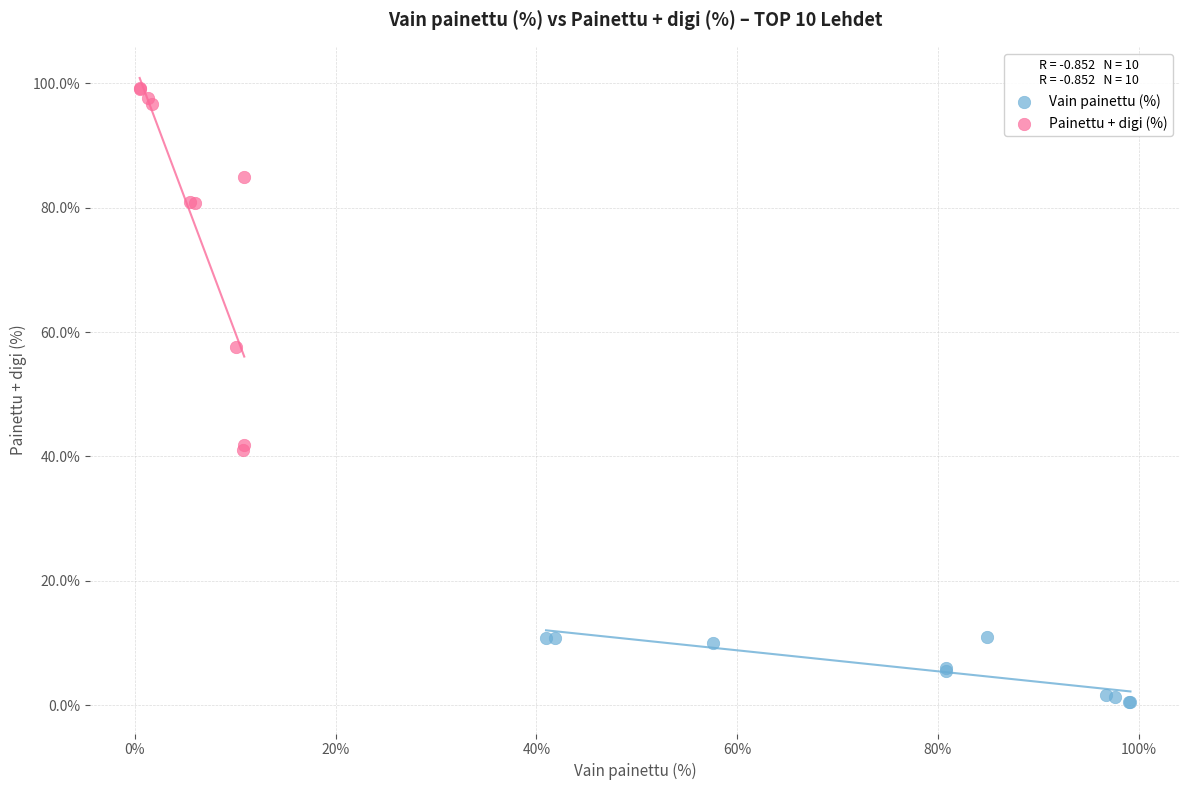

What are all the series names shown in the legend?

Vain painettu (%), Painettu + digi (%)